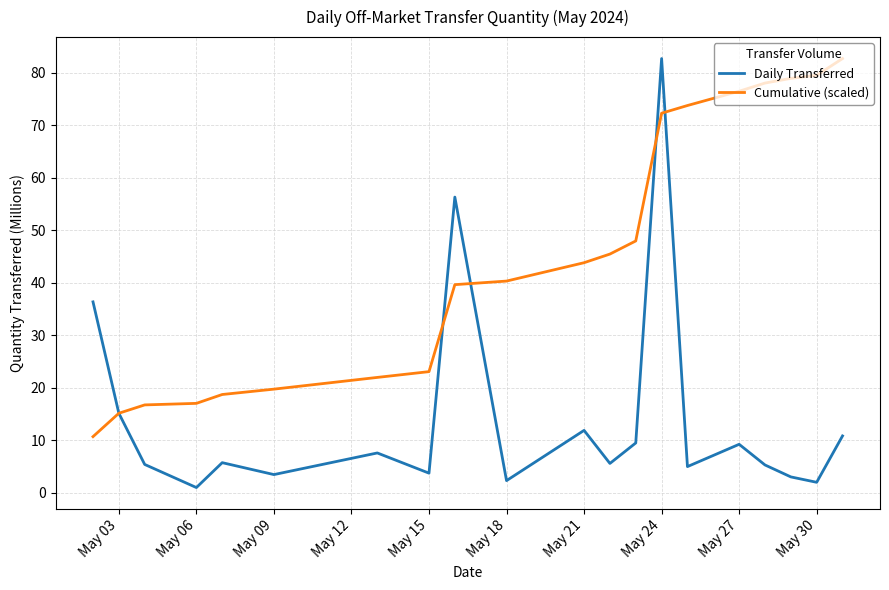

What is the average value of the Daily Transferred series?

14.1